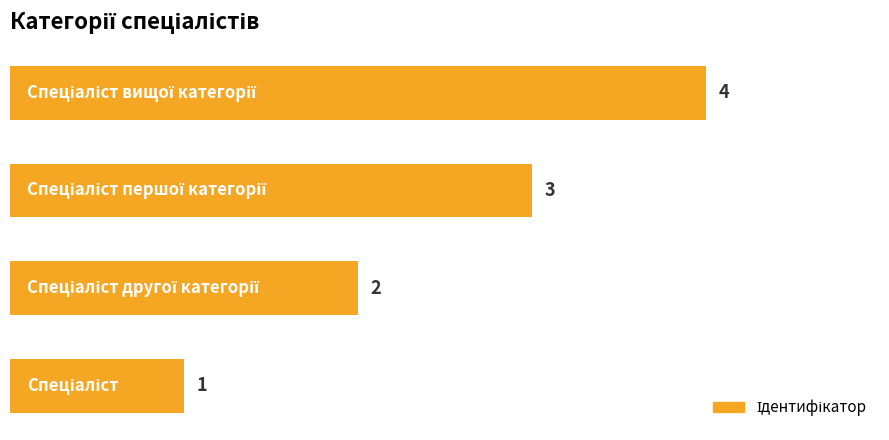

What is the greatest value displayed?

4